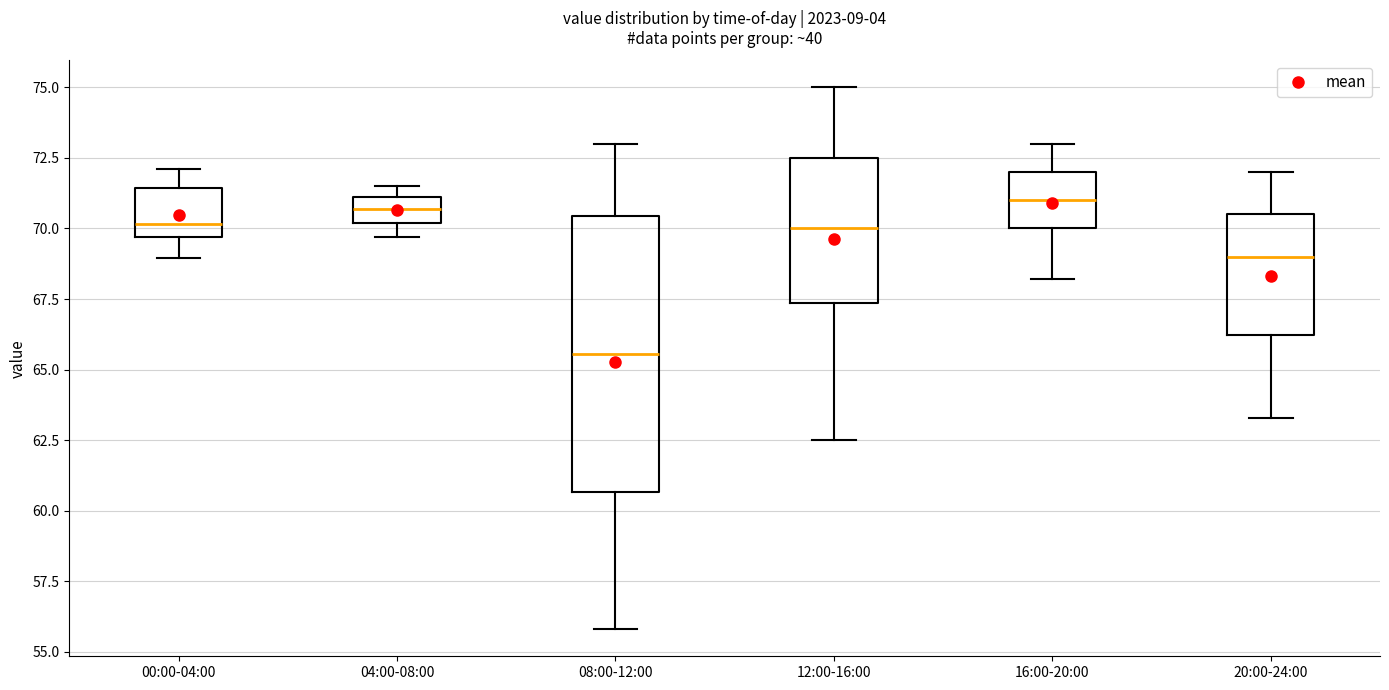

Where is the lower edge of the box for 12:00-16:00 on the y-axis? The values are not printed on the chart, so give them approximately, as read against the axis.

67.5